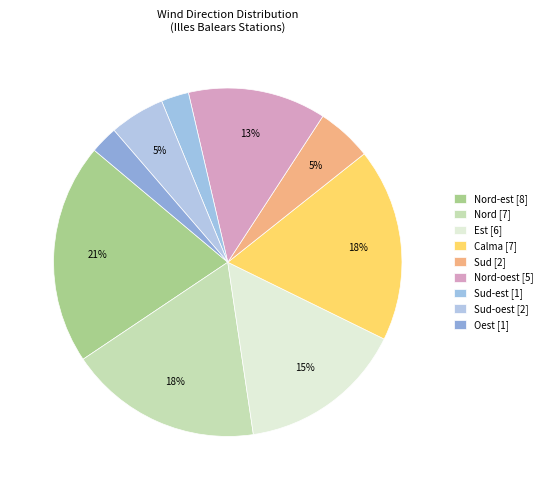

Rank the categories by value from lowest to highest.

Sud-est, Oest, Sud, Sud-oest, Nord-oest, Est, Nord, Calma, Nord-est